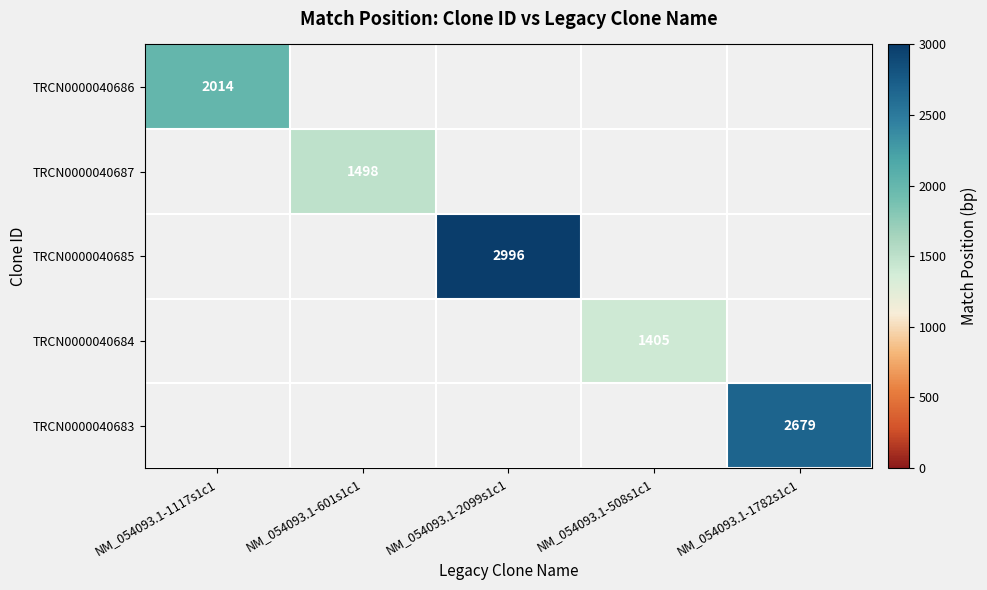

True or false: TRCN0000040685 has a value of 1709 at NM_054093.1-2099s1c1.

False